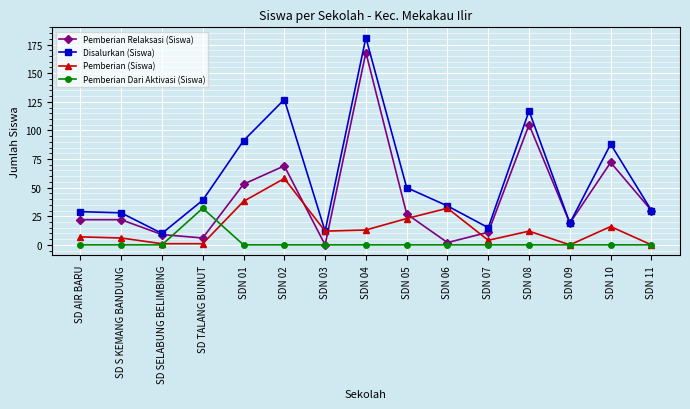

Is the value of Pemberian (Siswa) at SDN 01 greater than the value of Pemberian Relaksasi (Siswa) at SDN 08?

No